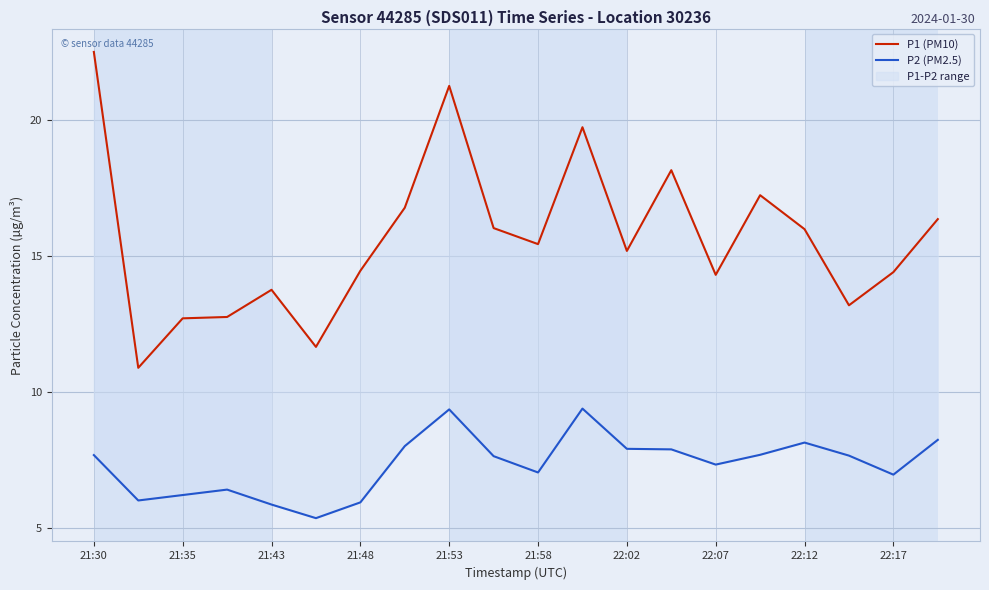

What is the difference between the maximum and minimum values in the P1 (PM10) series?

11.6